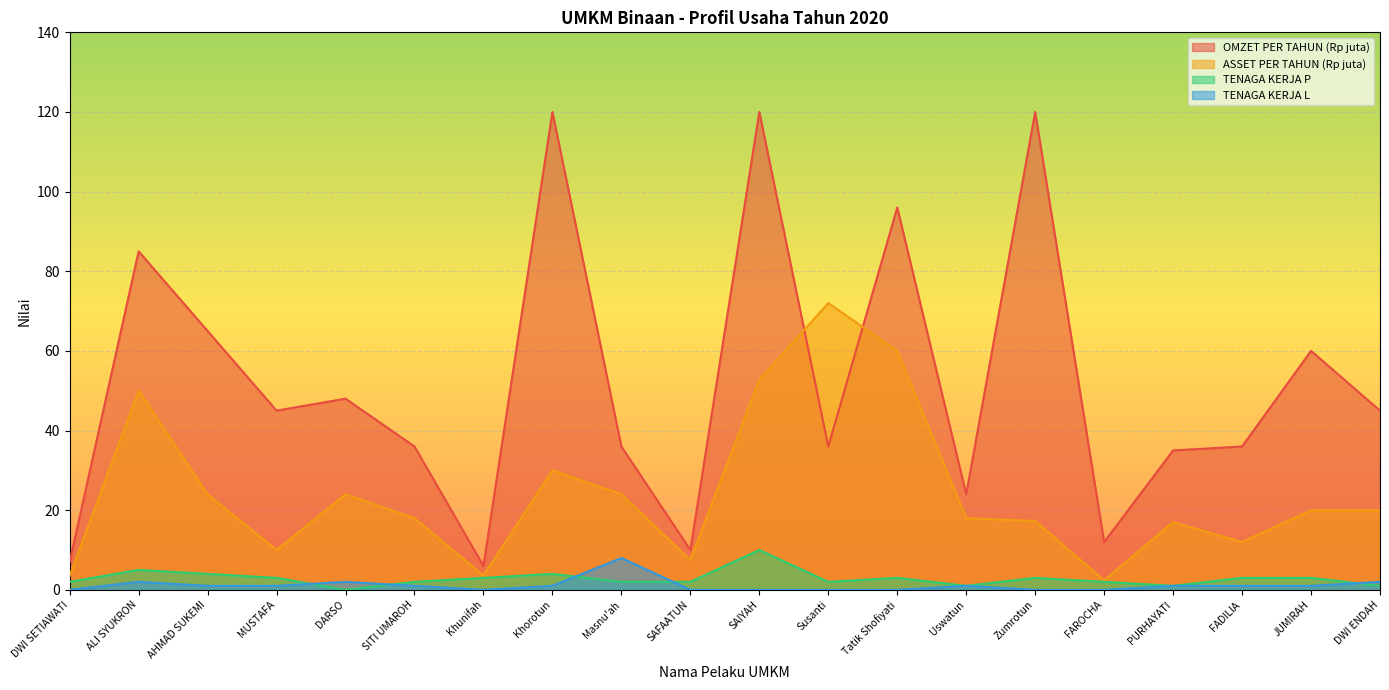

How many interior local peaks does the ASSET PER TAHUN (Rp juta) series have?

5